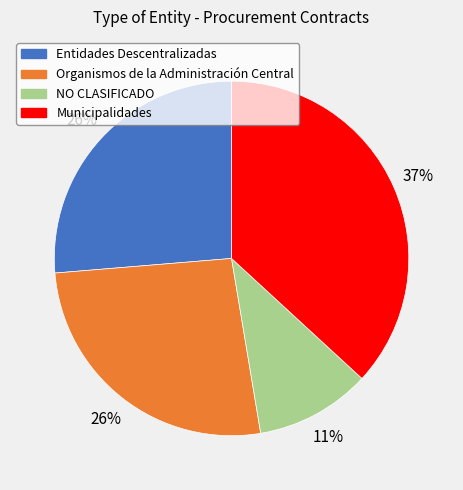

Between Entidades Descentralizadas and Municipalidades, which is larger?

Municipalidades